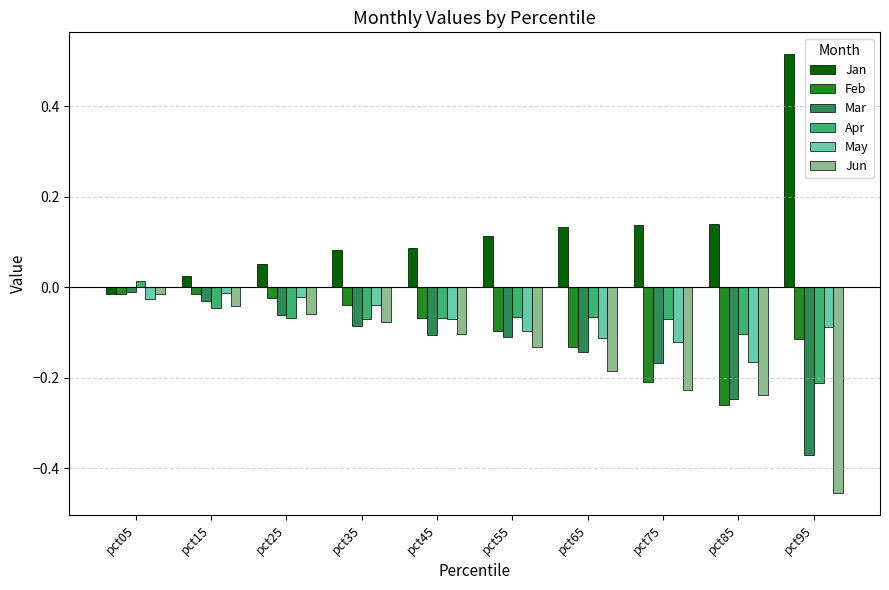

At which label does Jun reach its peak?

pct05